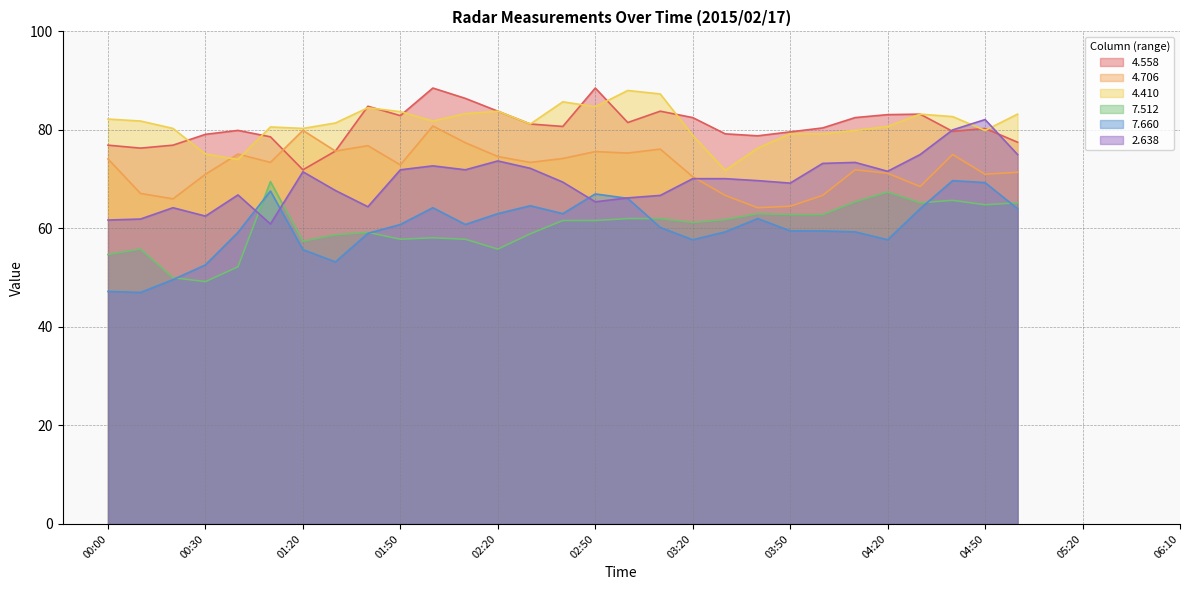

What are all the series names shown in the legend?

4.558, 4.706, 4.410, 7.512, 7.660, 2.638